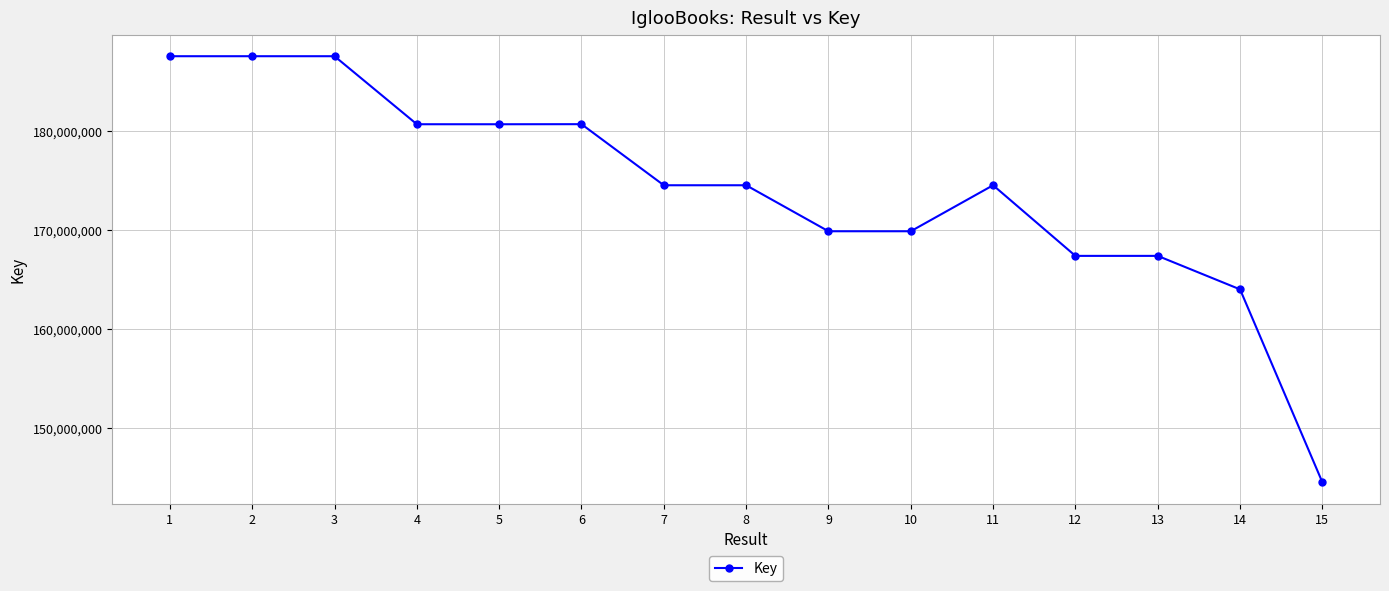

What is the value of the 9th point from the left?

169898548